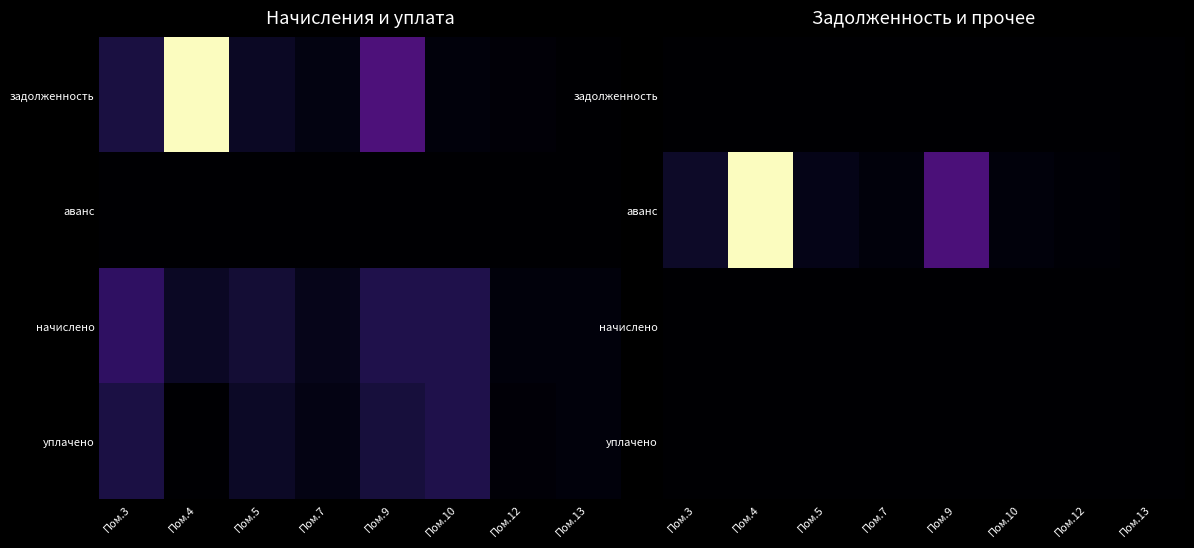

What is the spread (max minus min) of values at Пом.7?

489.2